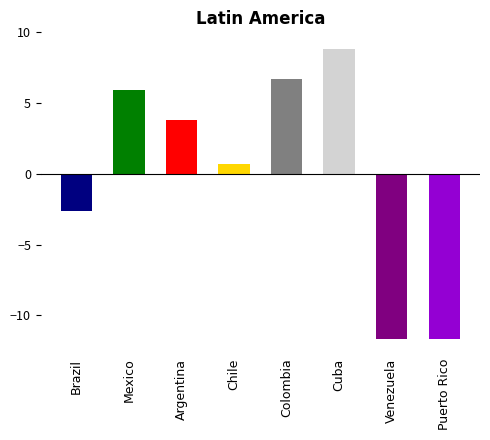

Are the bars grouped side by side (vs. stacked)?

No